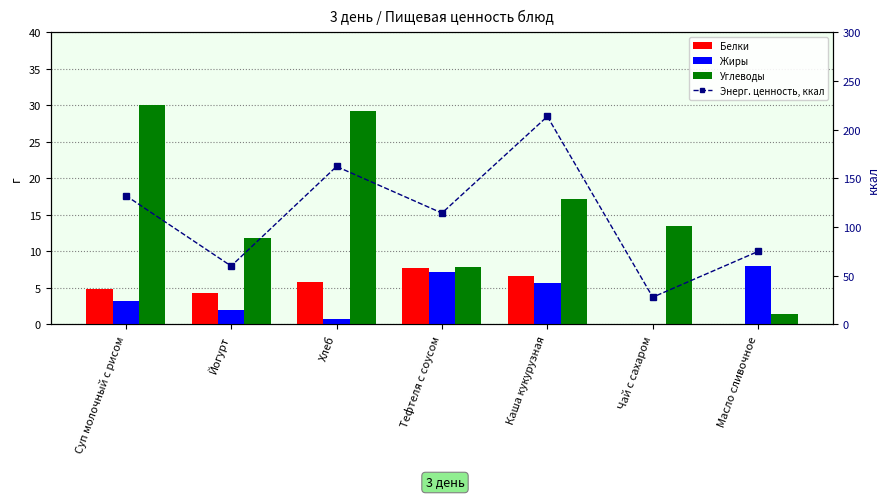

Rank the categories by Энерг. ценность, ккал value from lowest to highest.

Чай с сахаром, Йогурт, Масло сливочное, Тефтеля с соусом, Суп молочный с рисом, Хлеб, Каша кукурузная